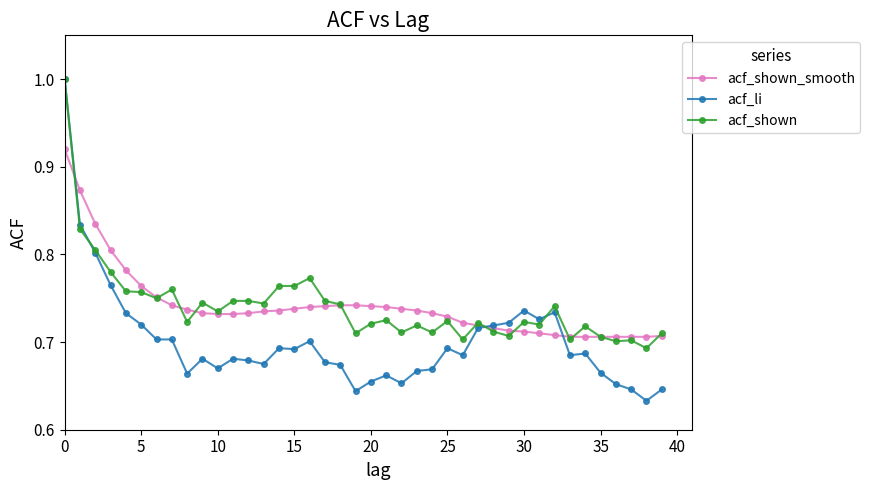

What is the highest value of the acf_li series?

1.0